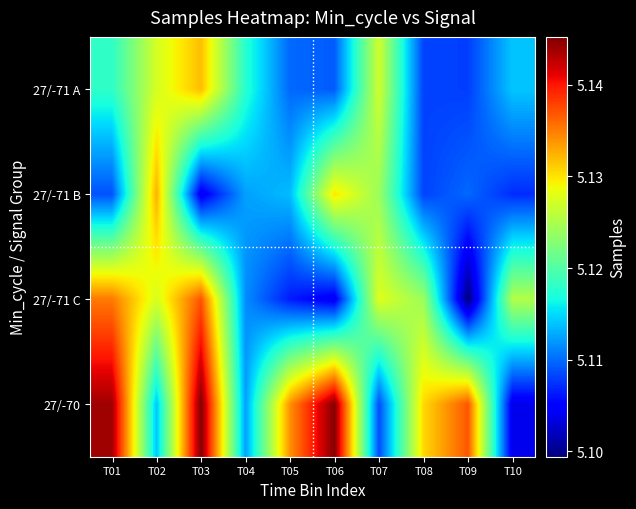

Between T03 and T10, which is larger?

T03